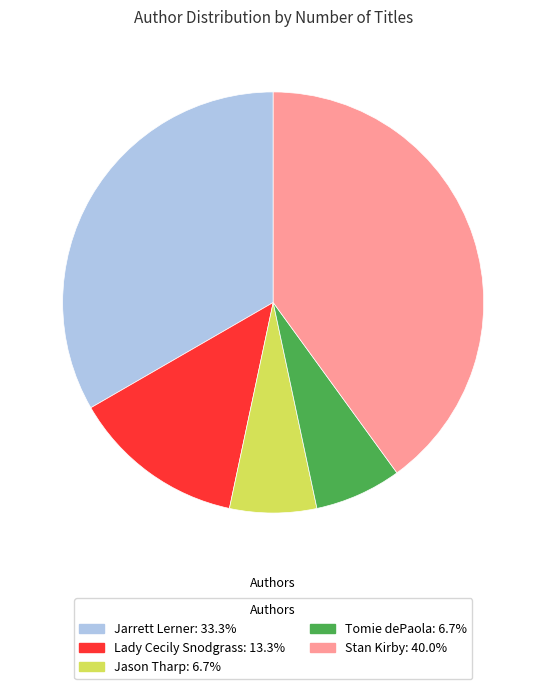

Which has a higher value, Jarrett Lerner or Tomie dePaola?

Jarrett Lerner